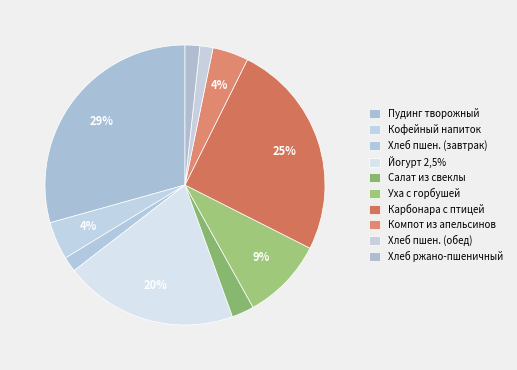

Rank the categories by value from highest to lowest.

Пудинг творожный с изюмом и джемом, Карбонара с птицей, Йогурт 2,5% жирности, Уха с горбушей, Кофейный напиток (цикорий), Компот из апельсинов, Салат из свеклы, Хлеб пшеничный В/С (завтрак), Хлеб ржано-пшеничный, Хлеб пшеничный В\С (обед)